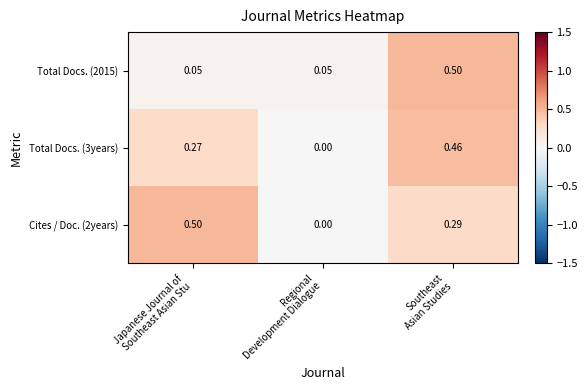

How many data points in Cites / Doc. (2years) are above 0?

2